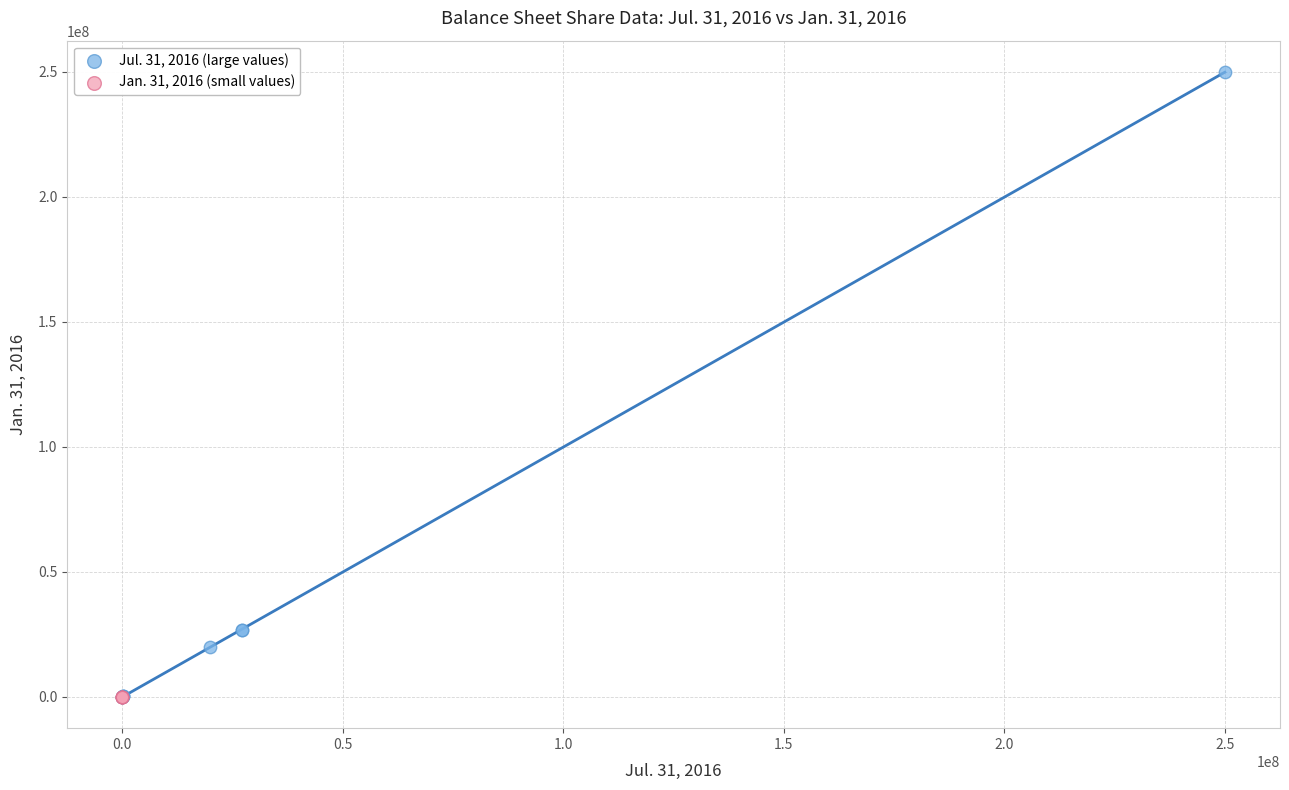

Which series reaches the maximum Y coordinate?

Jul. 31, 2016 (large values)